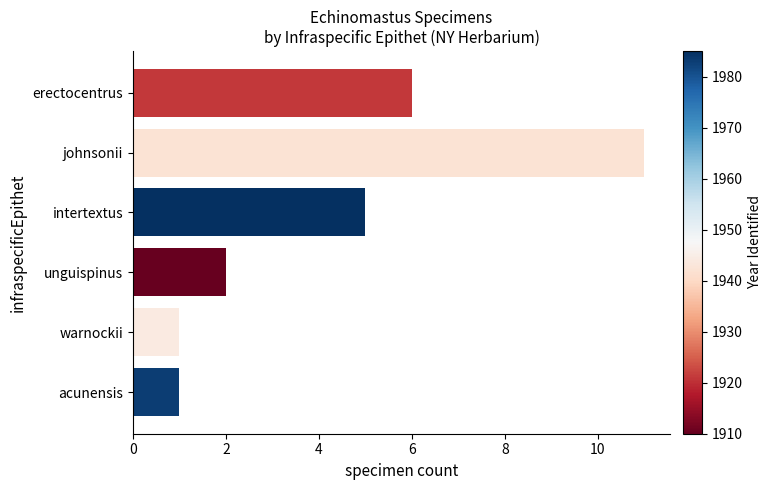

What is the label of the 1st bar from the bottom?

acunensis